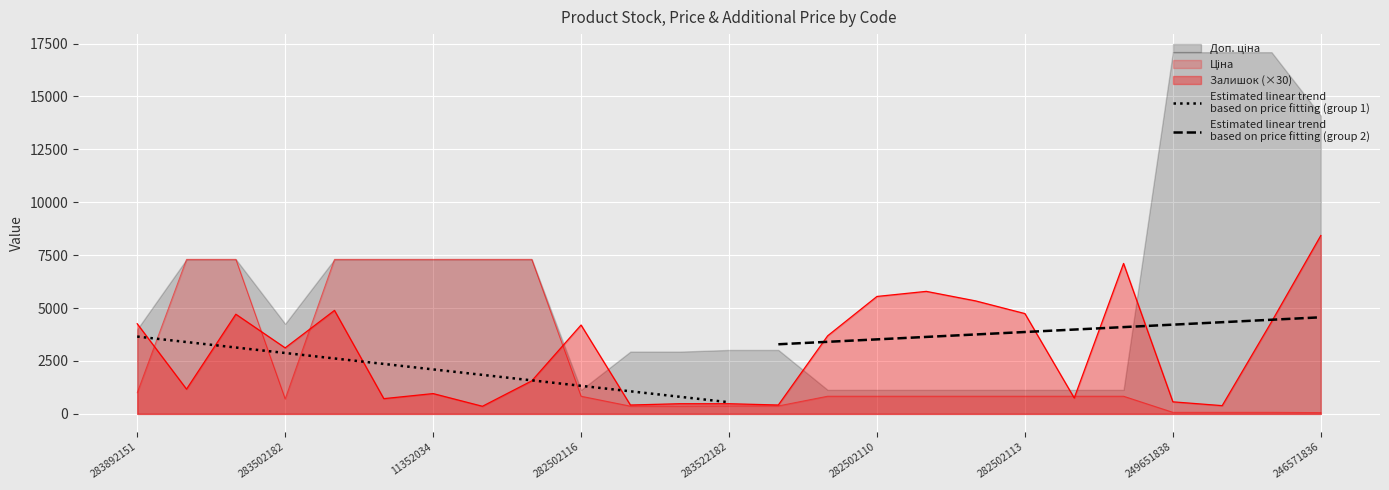

Is it true that Залишок equals 2895.5 at 11352151?

False